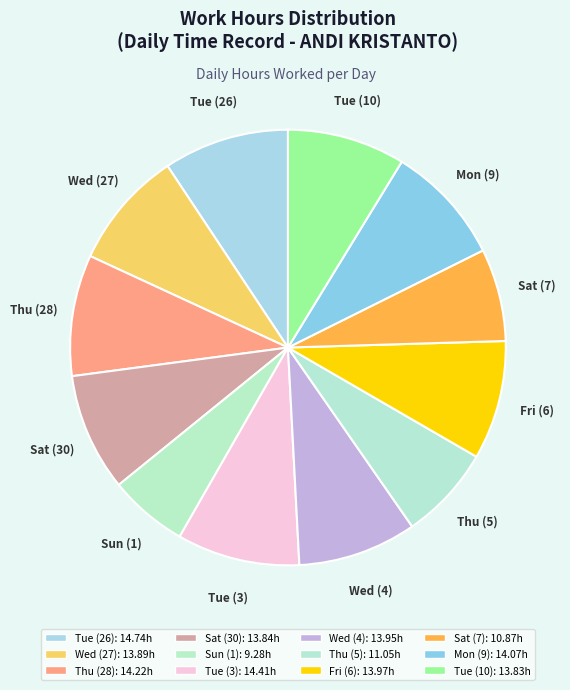

The Fri (6) slice represents 1% of the pie. True or false?

False